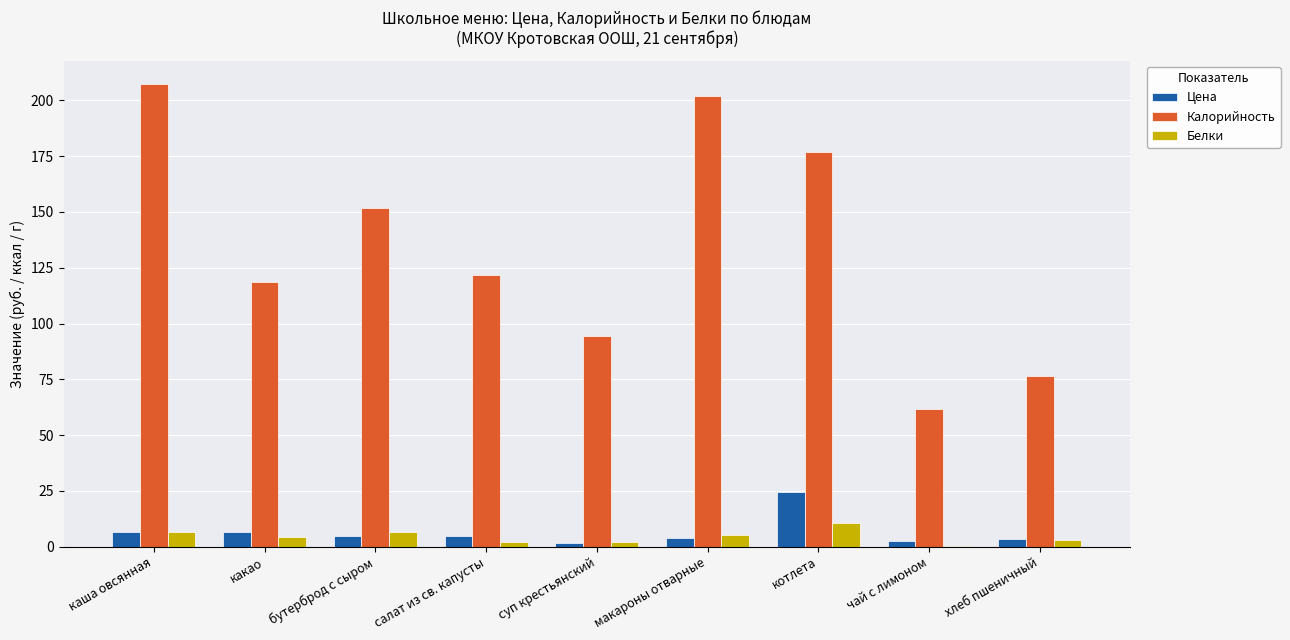

Where does the Калорийность series first go above 121?

каша овсянная